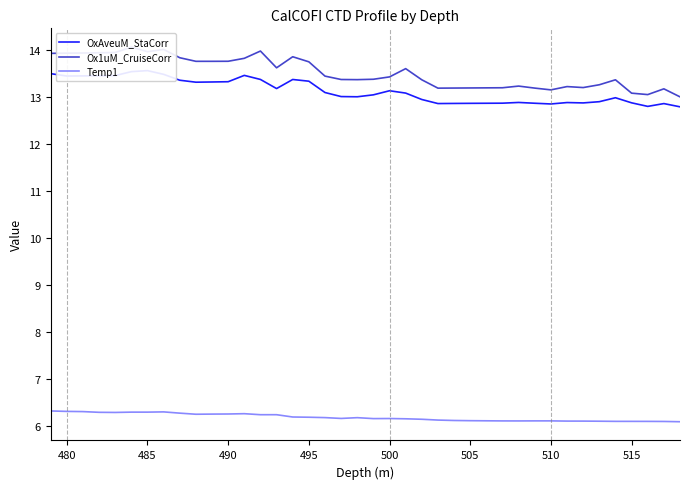

True or false: Ox1uM_CruiseCorr and Temp1 cross at least once.

False